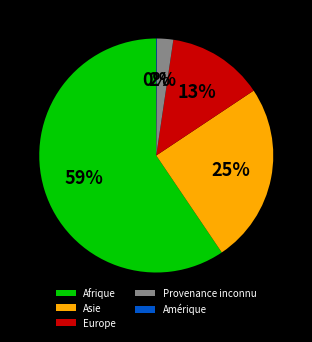

Is it true that Afrique is 50% of the pie?

False